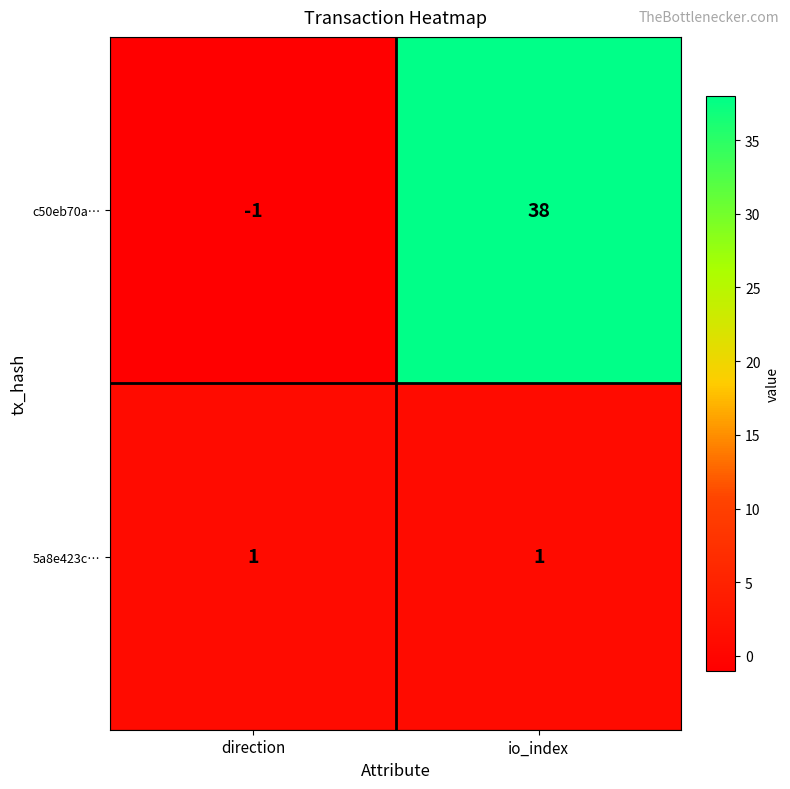

Where is c50eb70a… nearest to the value 18?

direction